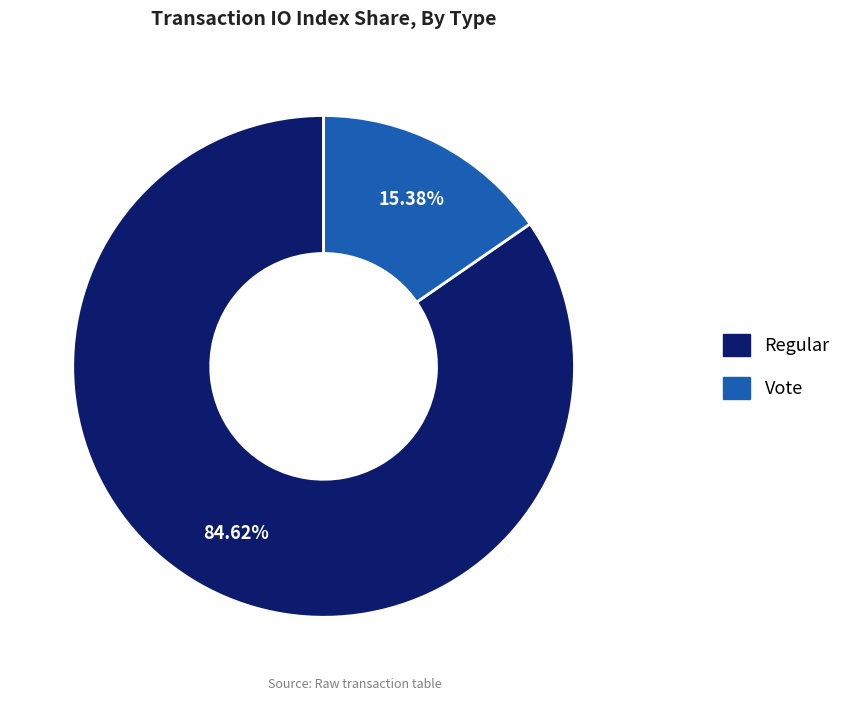

Is there any slice that represents more than half of the pie?

Yes